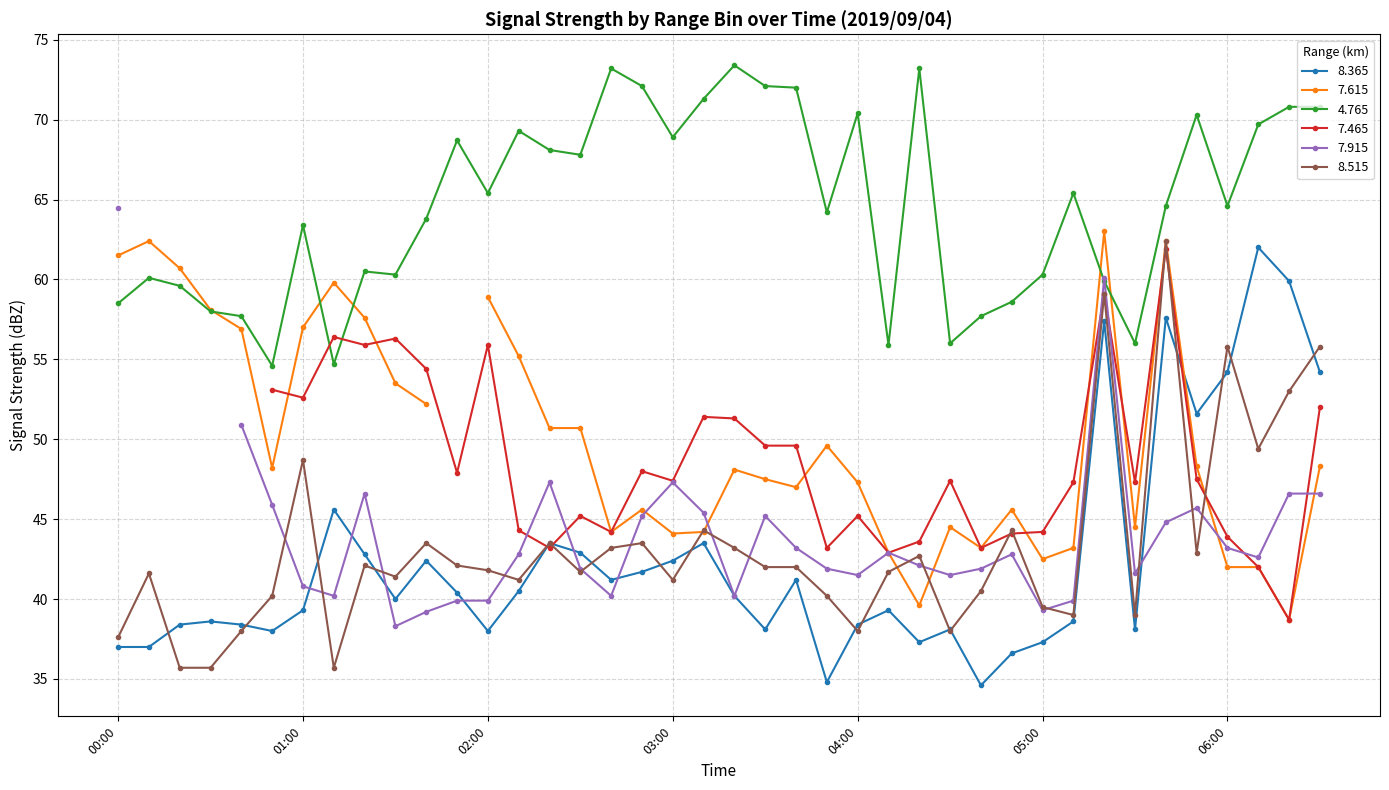

List the labels in order of   8.515 value, smallest first.

00:20, 00:30, 01:10, 00:00, 00:40, 04:00, 04:30, 05:10, 05:30, 05:00, 00:50, 03:50, 04:40, 02:10, 03:00, 01:30, 00:10, 02:30, 04:10, 02:00, 03:30, 03:40, 01:20, 01:50, 04:20, 05:50, 02:40, 03:20, 01:40, 02:20, 02:50, 03:10, 04:50, 01:00, 06:10, 06:20, 06:00, 06:30, 05:20, 05:40